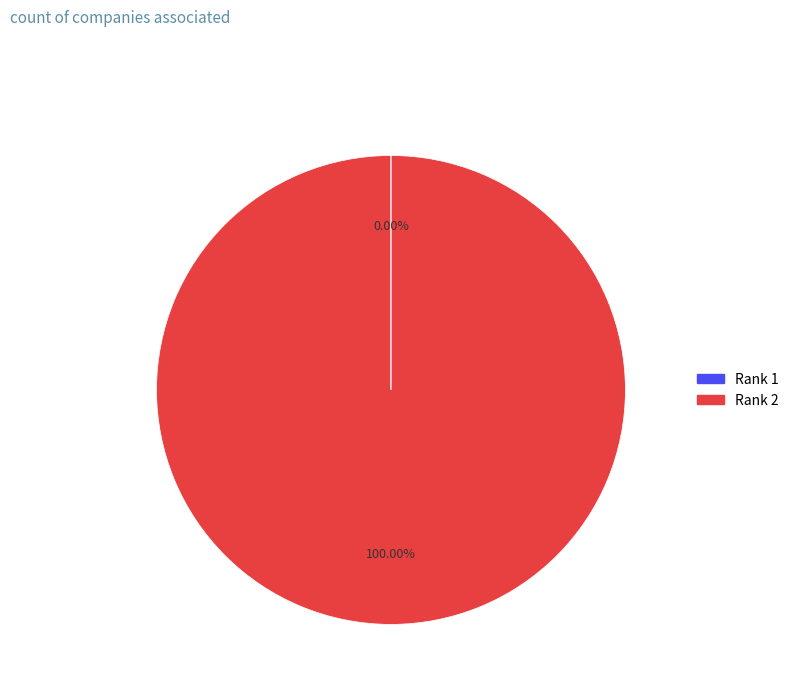

Does any single category account for the majority?

Yes